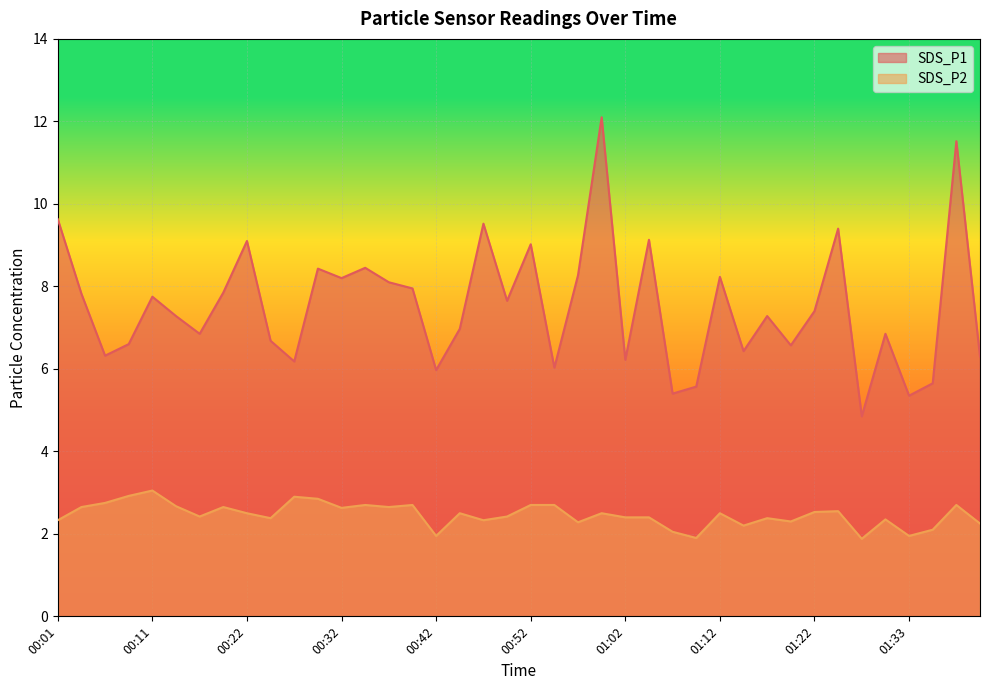

Which category has the lowest value in the SDS_P2 series?

01:28